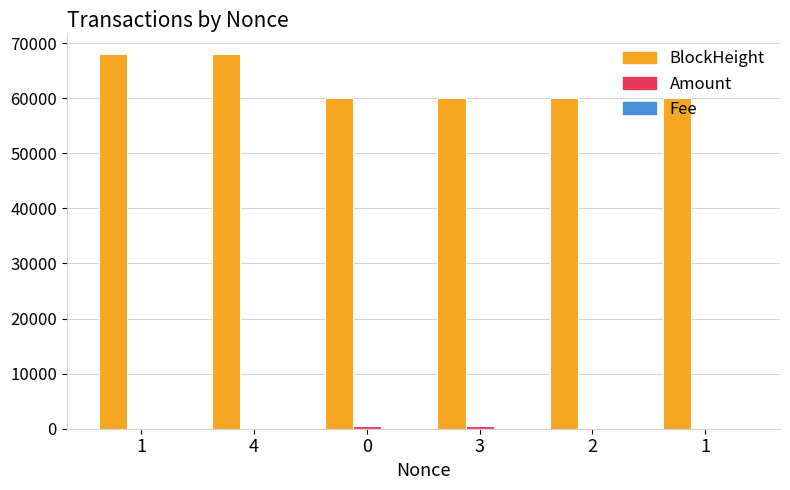

What is the total value across all series at 1?

68025.3